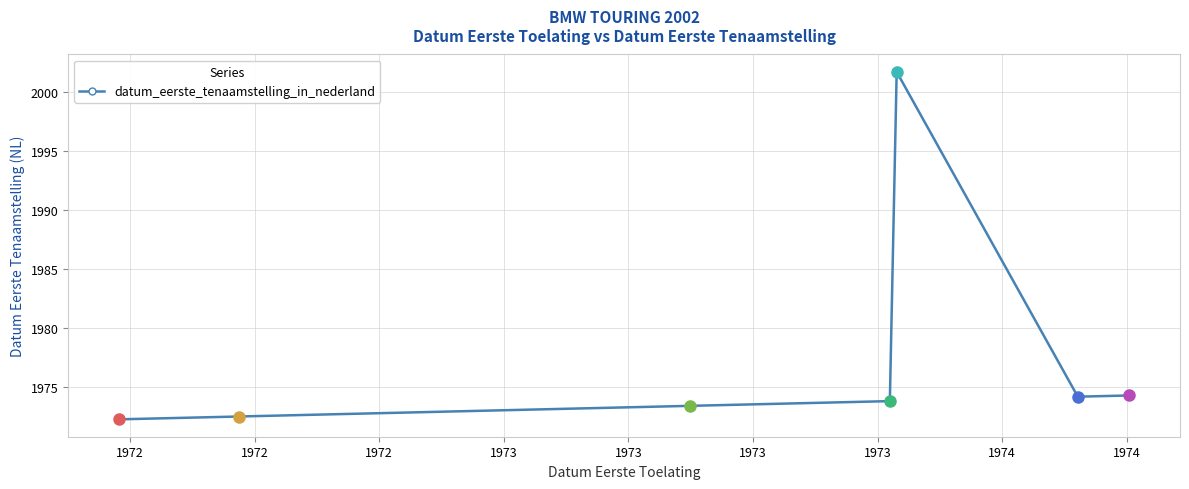

How many lines are shown in the chart?

1